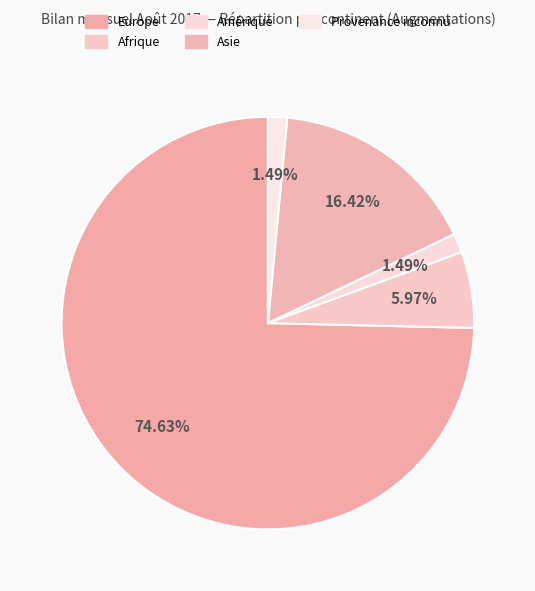

Which category has the biggest portion of the pie?

Europe